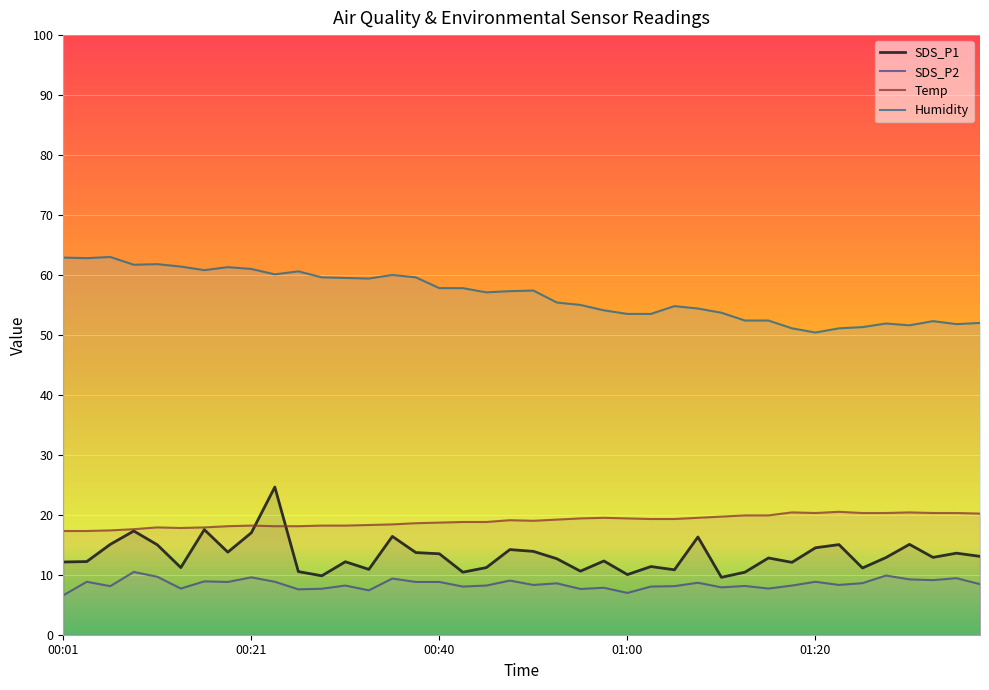

True or false: Humidity and Temp cross at least once.

False